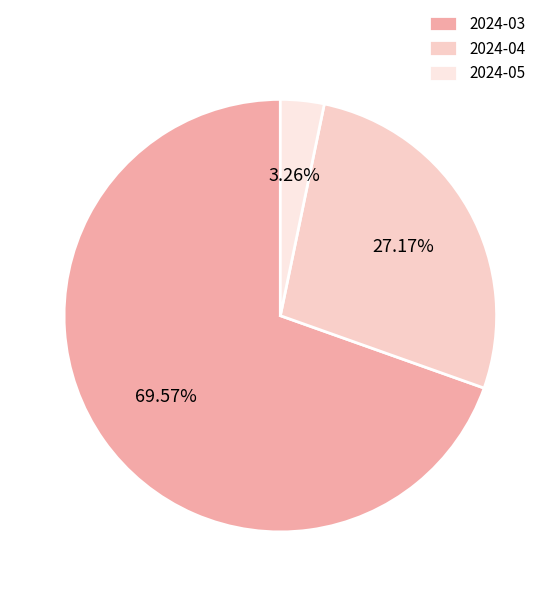

True or false: 2024-05 accounts for 3% of the total.

True